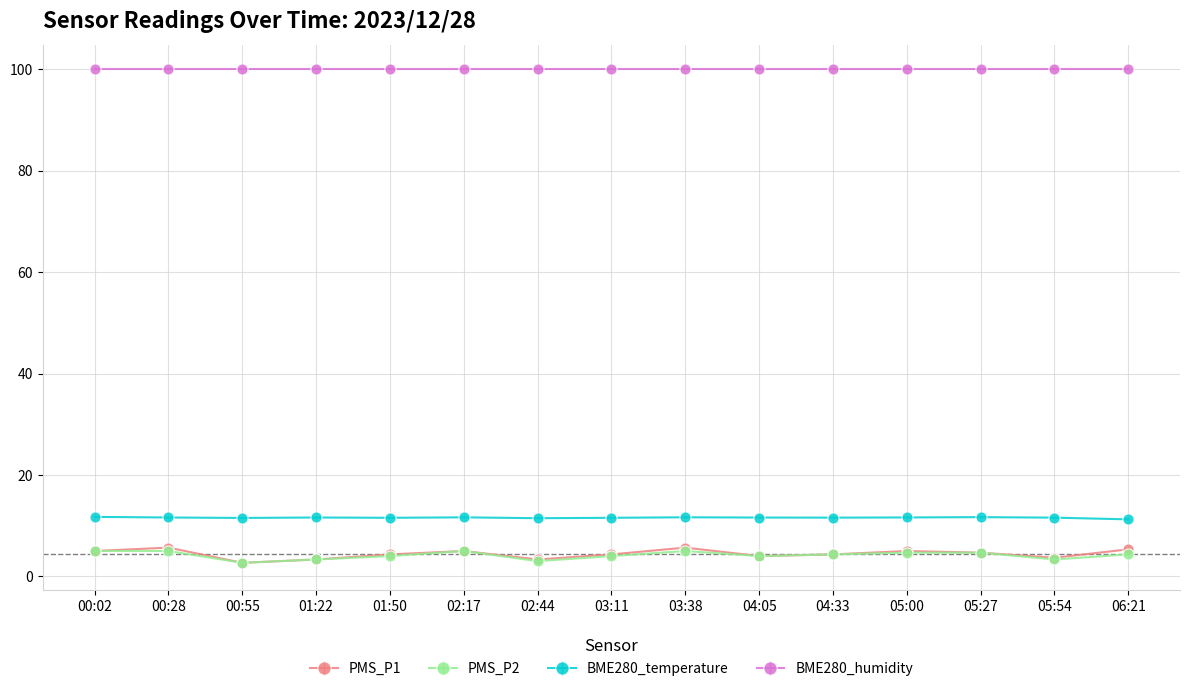

How many BME280_temperature values are between 11 and 12?

15